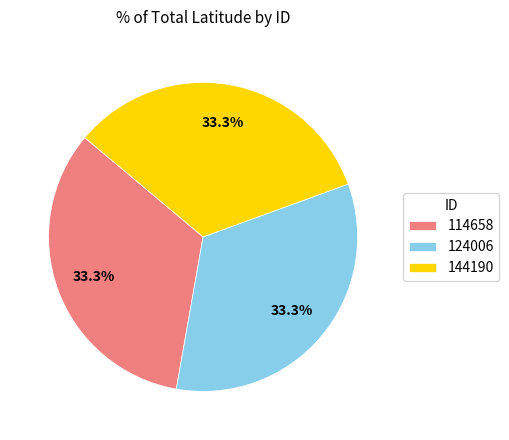

What percentage do 124006 and 144190 together represent?

66.7%